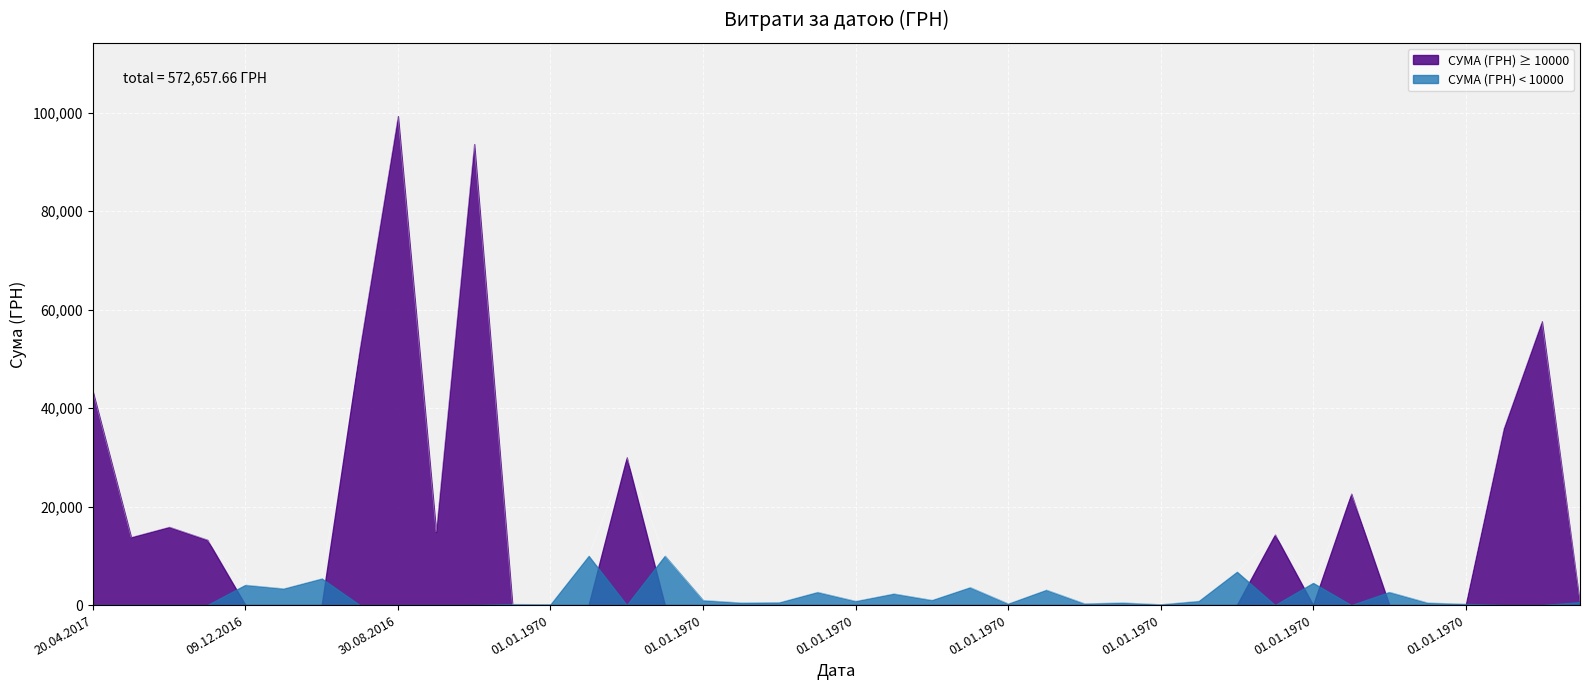

True or false: the data shows 2330.7 at 01.01.1970.

True